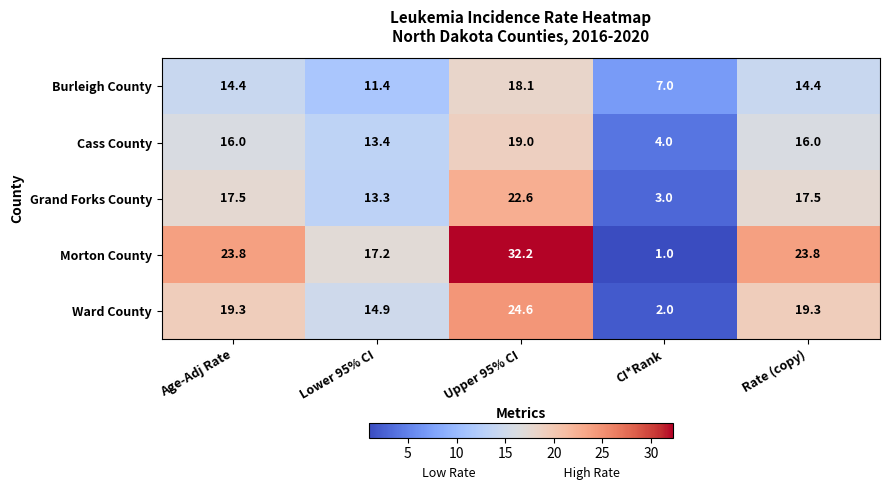

Which category has the lowest value in the Burleigh County series?

CI*Rank